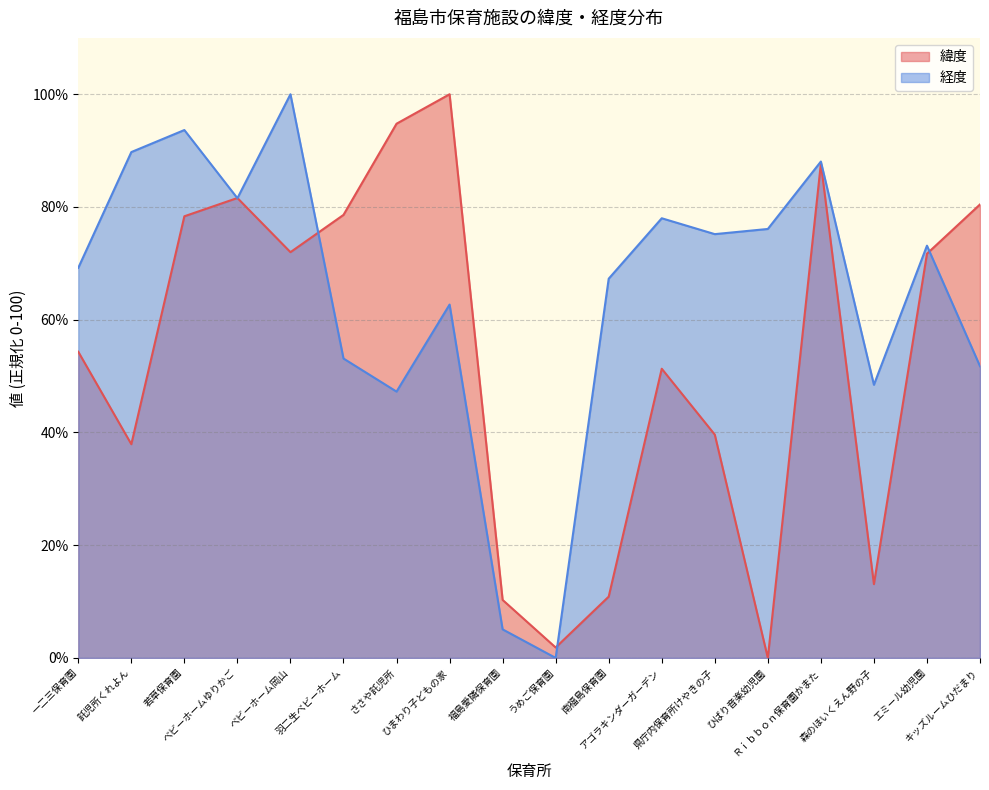

How many values in the 緯度 series exceed 71?

9